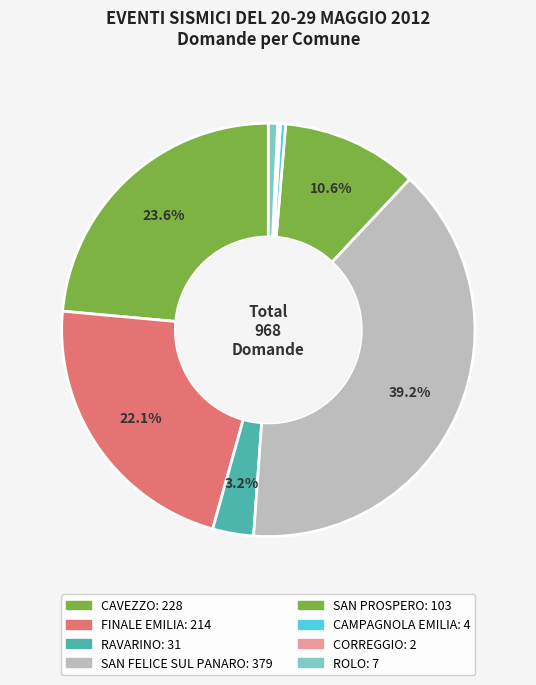

What is the largest slice in the pie chart?

SAN FELICE SUL PANARO